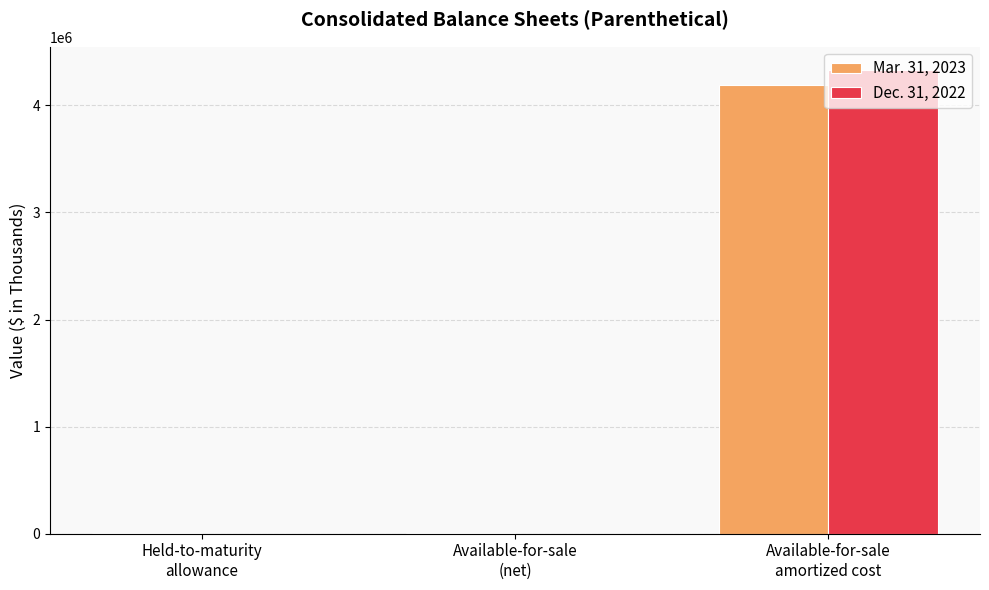

Which series has the widest spread of values?

Dec. 31, 2022